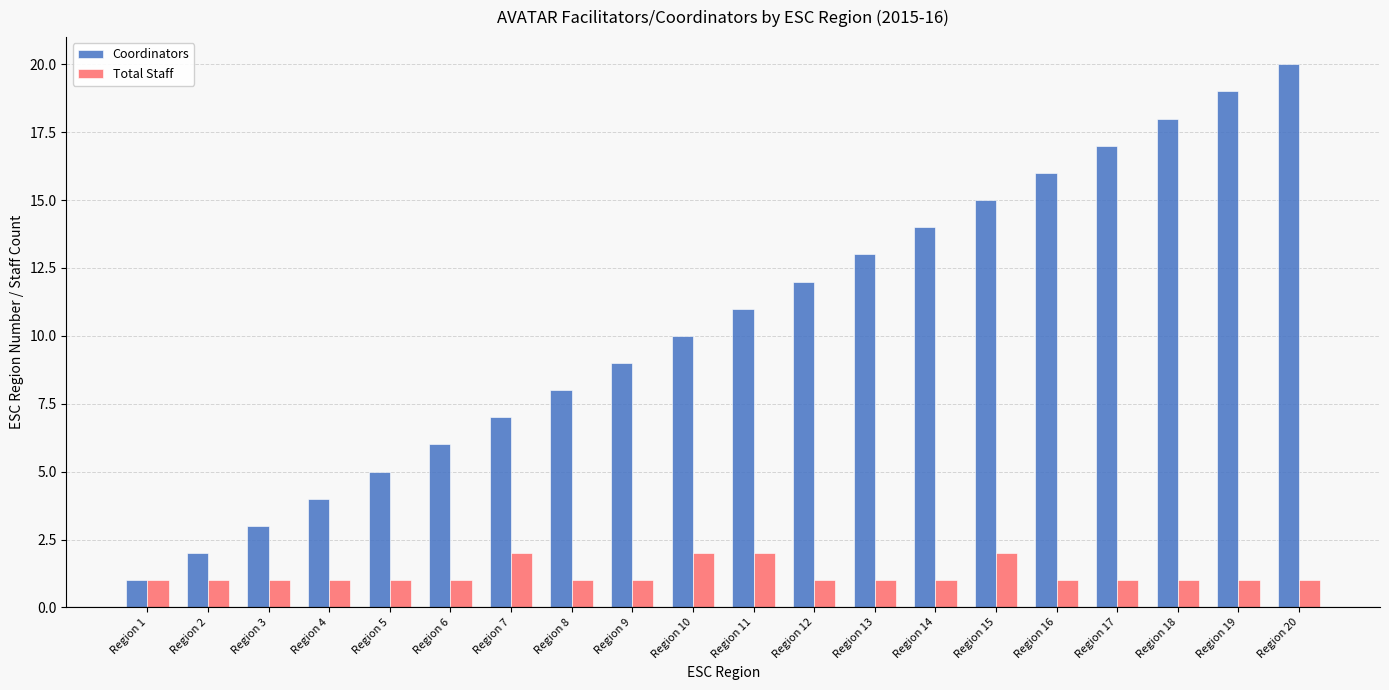

What is the value of the Coordinators bar at the 18th from the left?

18